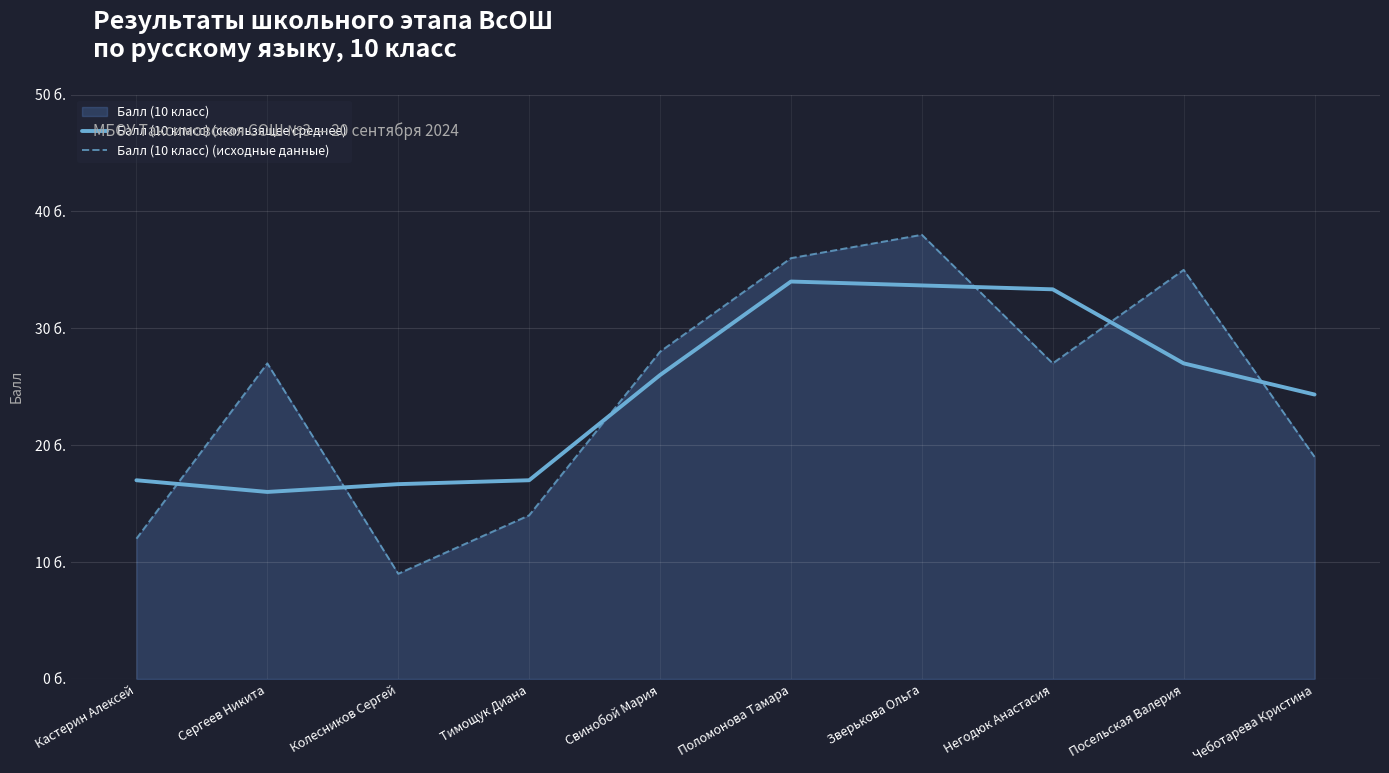

Rank the categories by Балл (10 класс) (скользящее среднее) value from highest to lowest.

Поломонова Тамара, Зверькова Ольга, Негодюк Анастасия, Посельская Валерия, Свинобой Мария, Чеботарева Кристина, Кастерин Алексей, Тимощук Диана, Колесников Сергей, Сергеев Никита